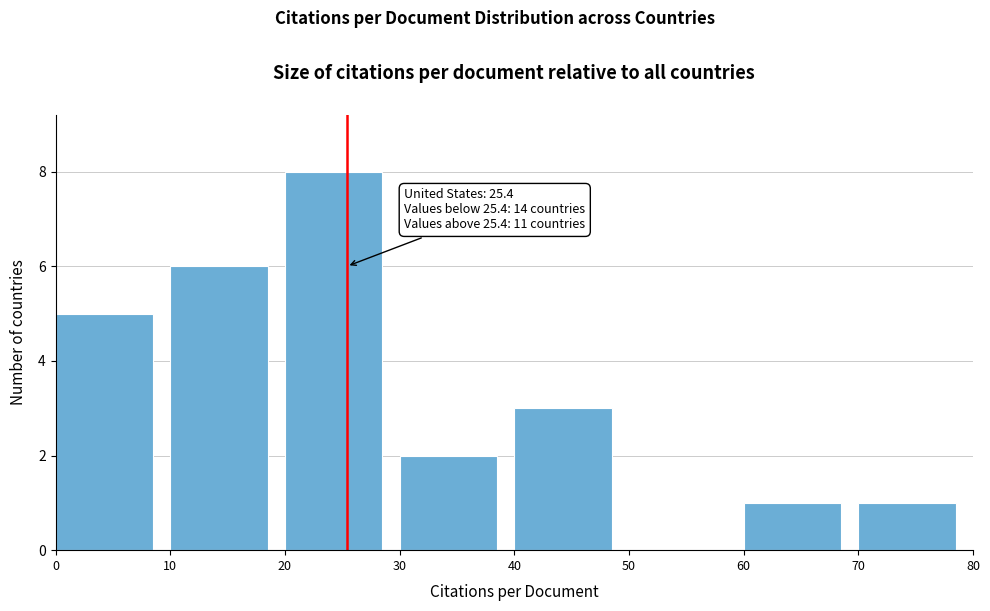

Over which range of the x-axis is the bar tallest?

20 to 30